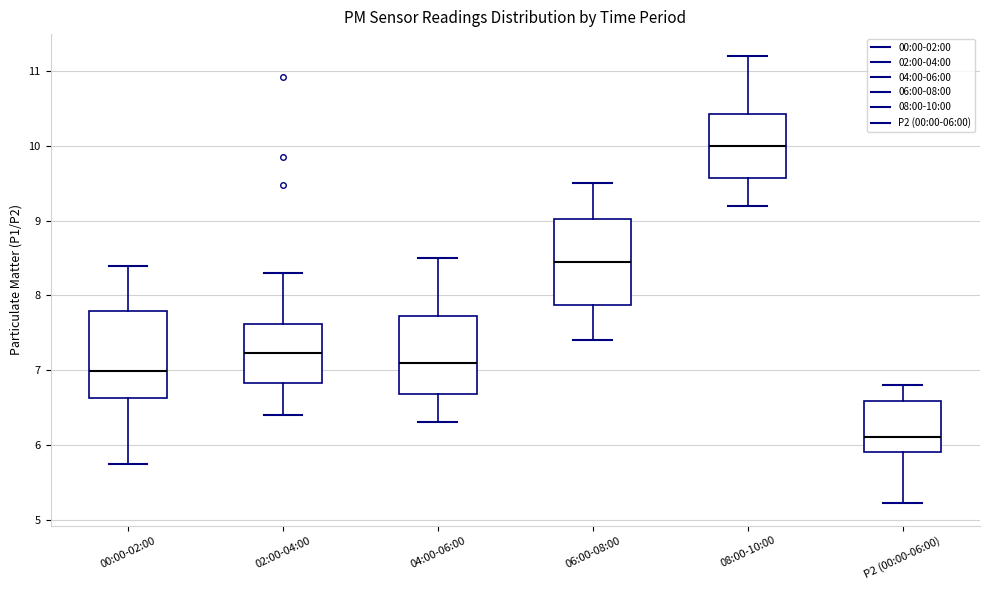

Reading left to right, transcribe this box plot: for each box, give where its median line is, the range the box spans, and where its two whiskers end, as read against the y-axis. The values are not printed on the chart, so give them approximately, as read against the axis.

00:00-02:00: median 7.0, box 6.6 to 7.8, whiskers 5.8 to 8.4
02:00-04:00: median 7.2, box 6.8 to 7.6, whiskers 6.4 to 8.3
04:00-06:00: median 7.1, box 6.7 to 7.7, whiskers 6.3 to 8.5
06:00-08:00: median 8.5, box 7.9 to 9.0, whiskers 7.4 to 9.5
08:00-10:00: median 10.0, box 9.6 to 10.4, whiskers 9.2 to 11.2
P2 (00:00-06:00): median 6.1, box 5.9 to 6.6, whiskers 5.2 to 6.8